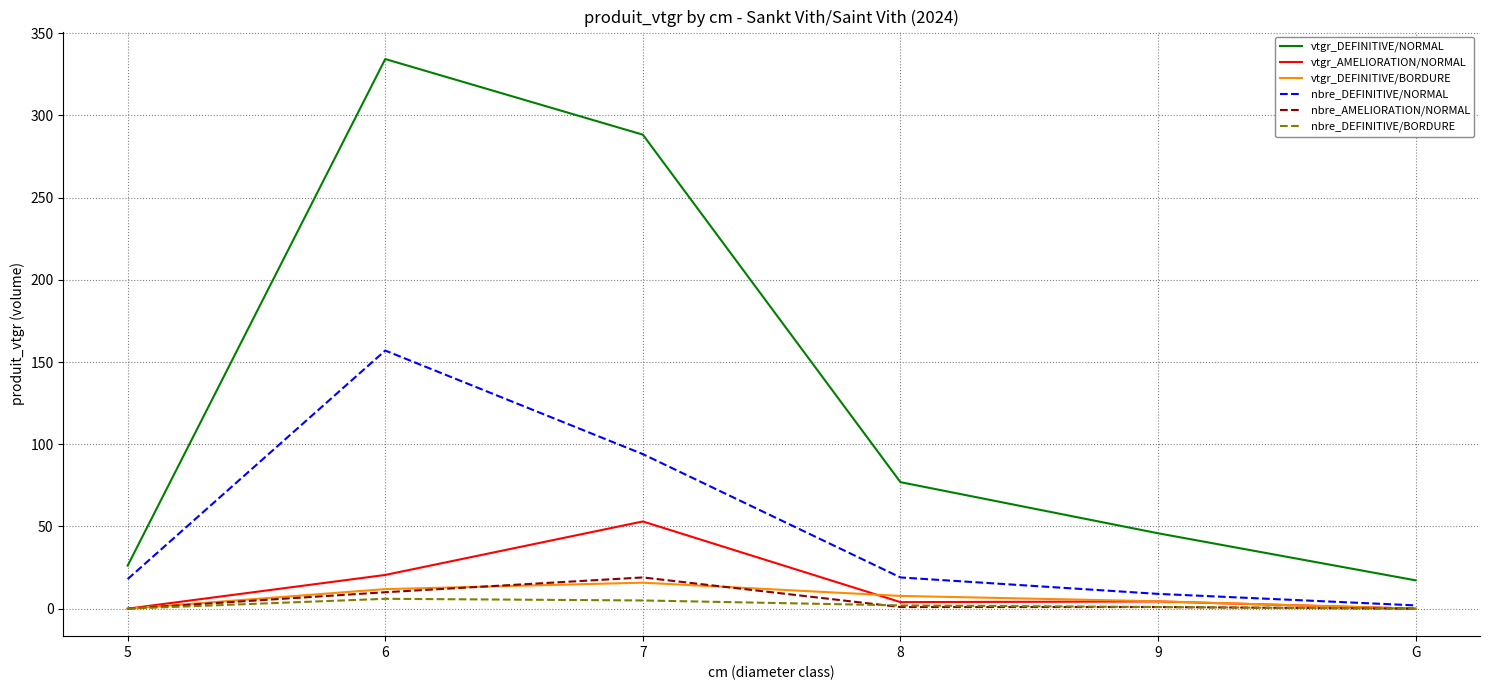

Which series changed the most between 6 and 9?

vtgr_DEFINITIVE/NORMAL